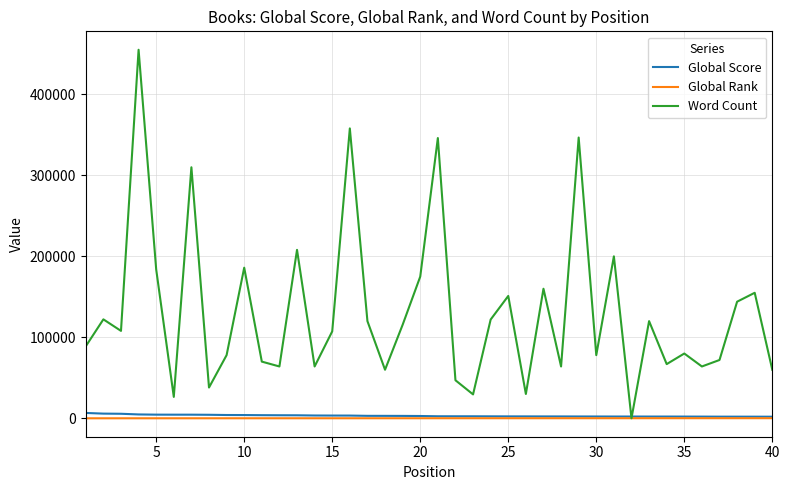

What is the difference between the maximum and minimum values in the Global Rank series?

117